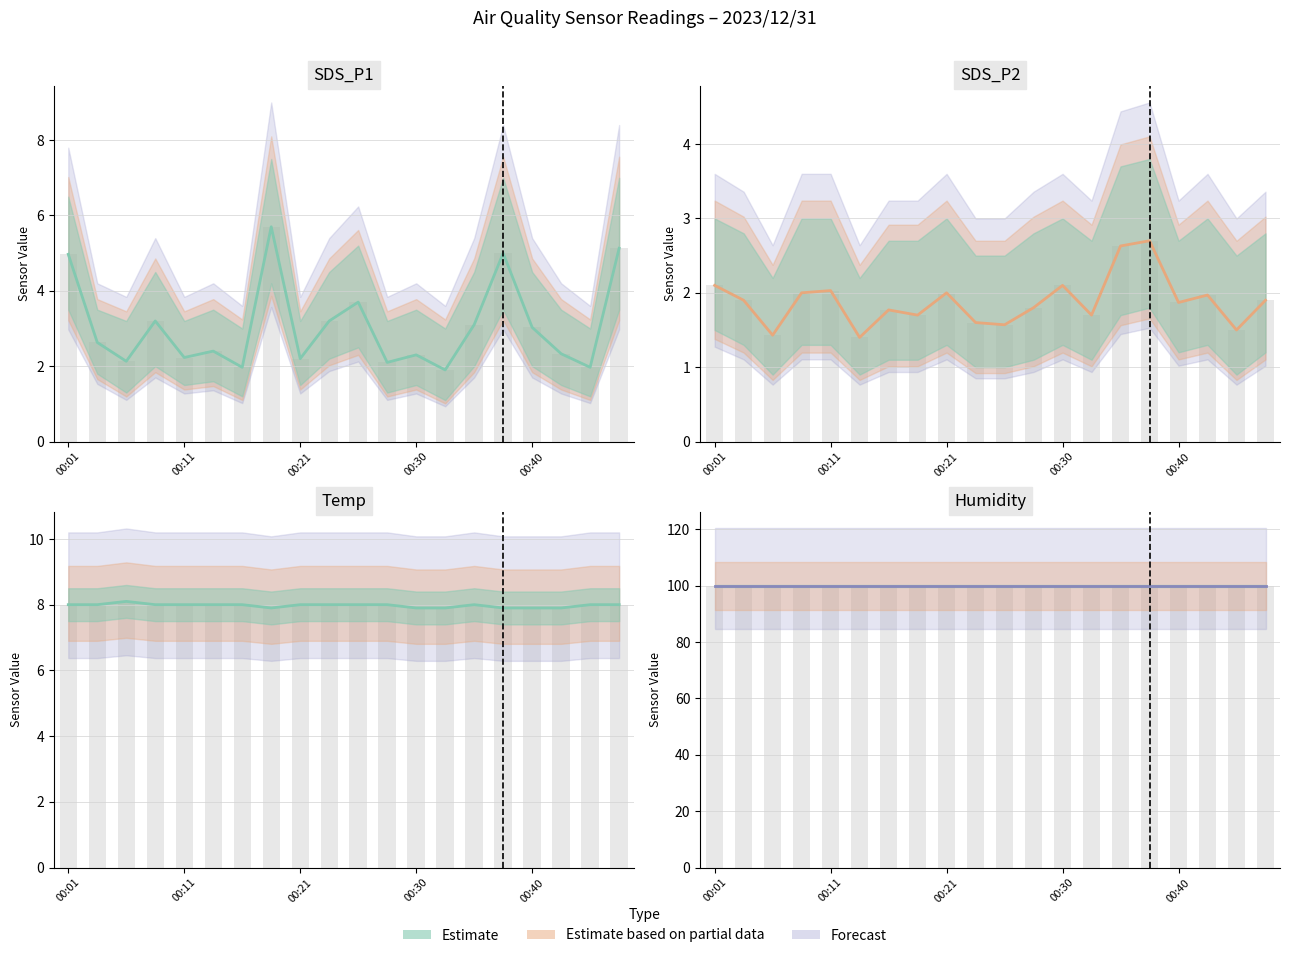

How many groups of bars are there?

20